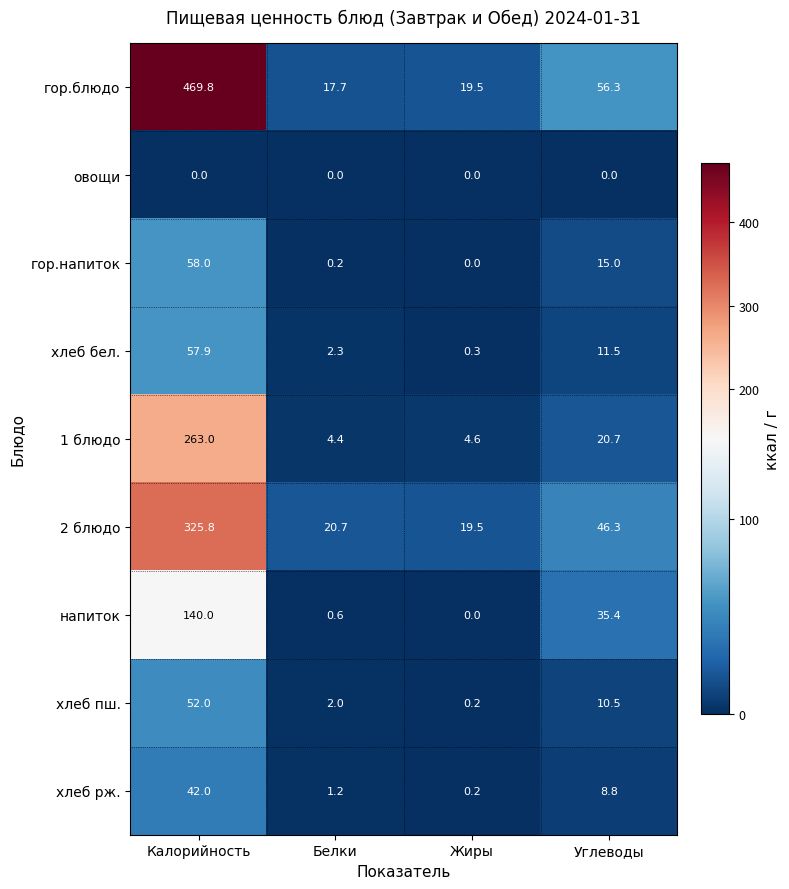

What is the total value across all series at Калорийность?

1408.5